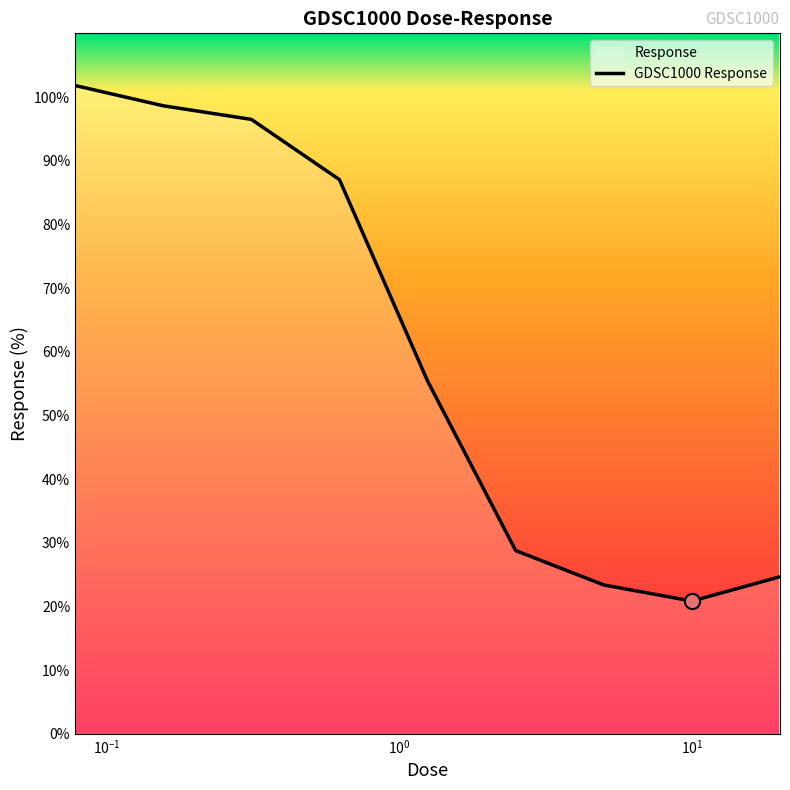

What is the difference between the maximum and minimum values?

81.0